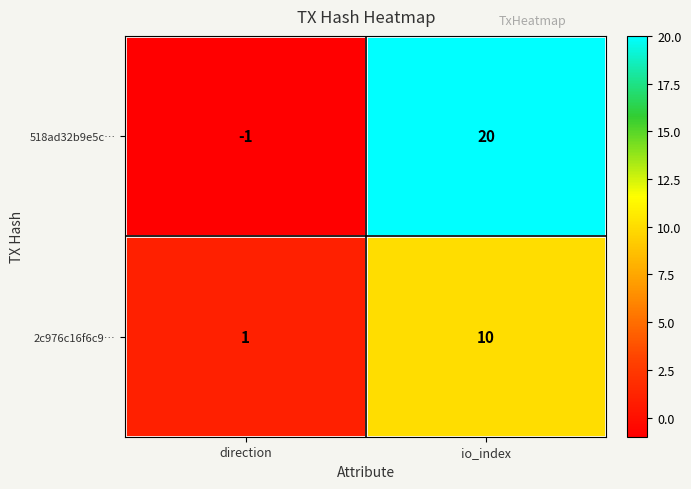

Rank the series by their maximum value, from lowest to highest.

2c976c16f6c9…, 518ad32b9e5c…